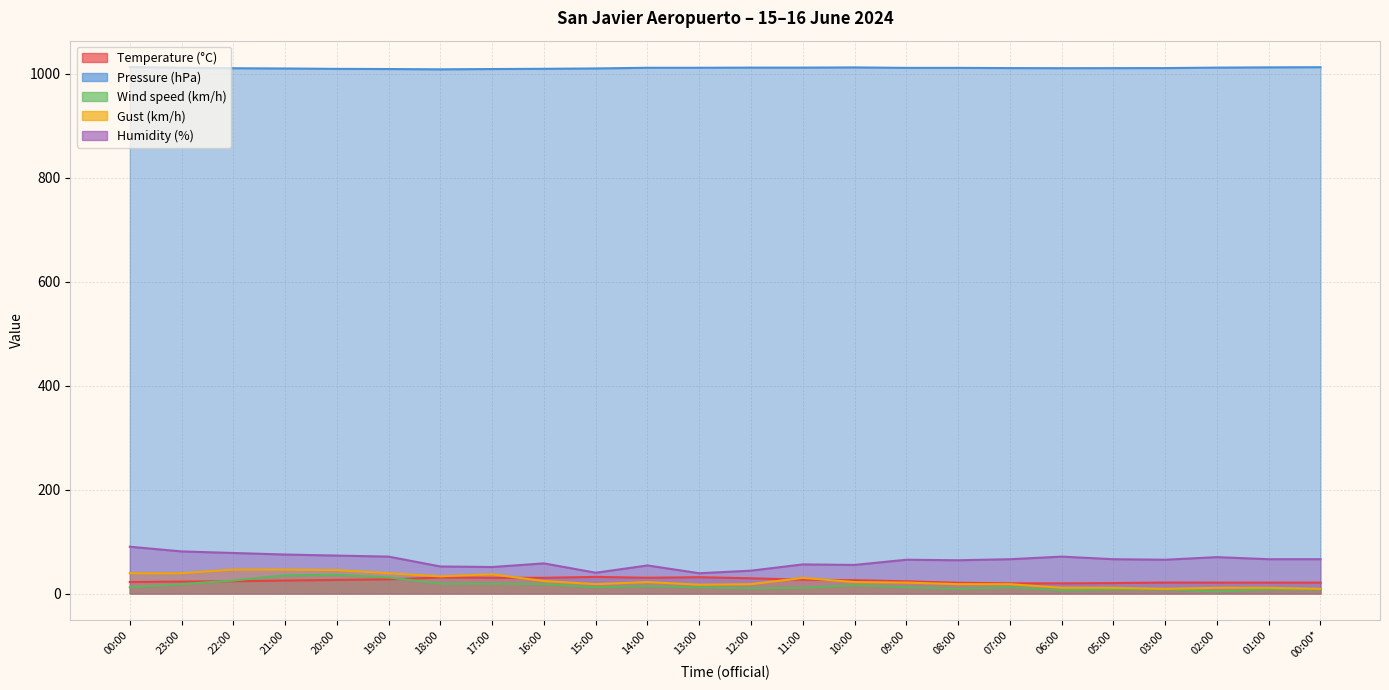

The value of Pressure (hPa) at 14:00 is 1731.6. True or false?

False